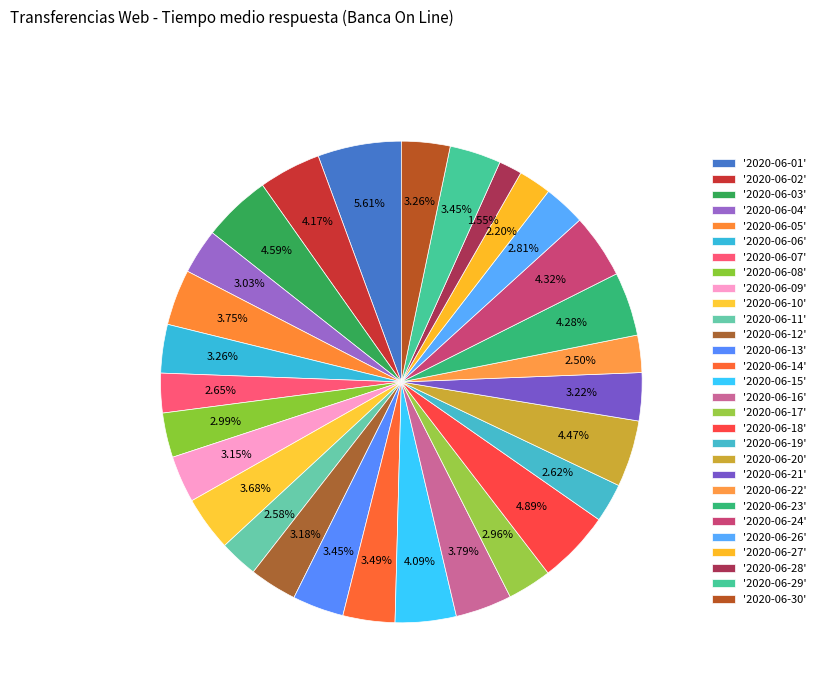

Is there any slice that represents more than half of the pie?

No